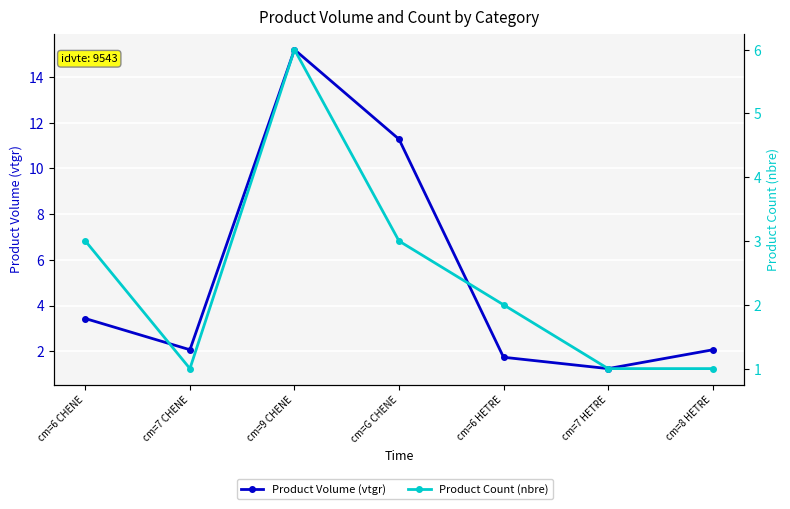

Rank the series by their average value, from lowest to highest.

Product Count (nbre), Product Volume (vtgr)